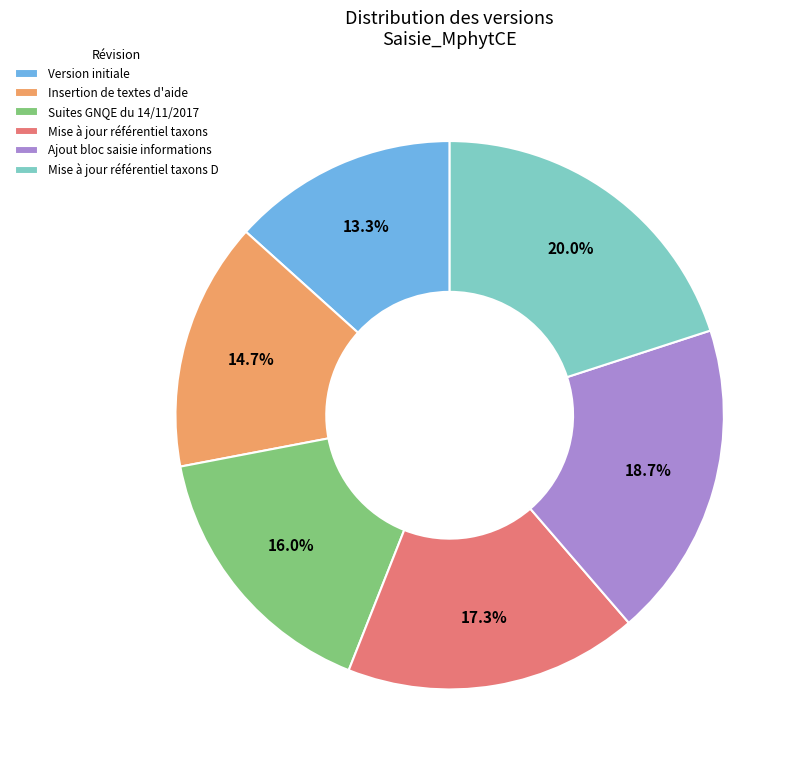

To the nearest percent, what is the difference between the Ajout bloc saisie informations and Mise à jour référentiel taxons slice percentages?

1%